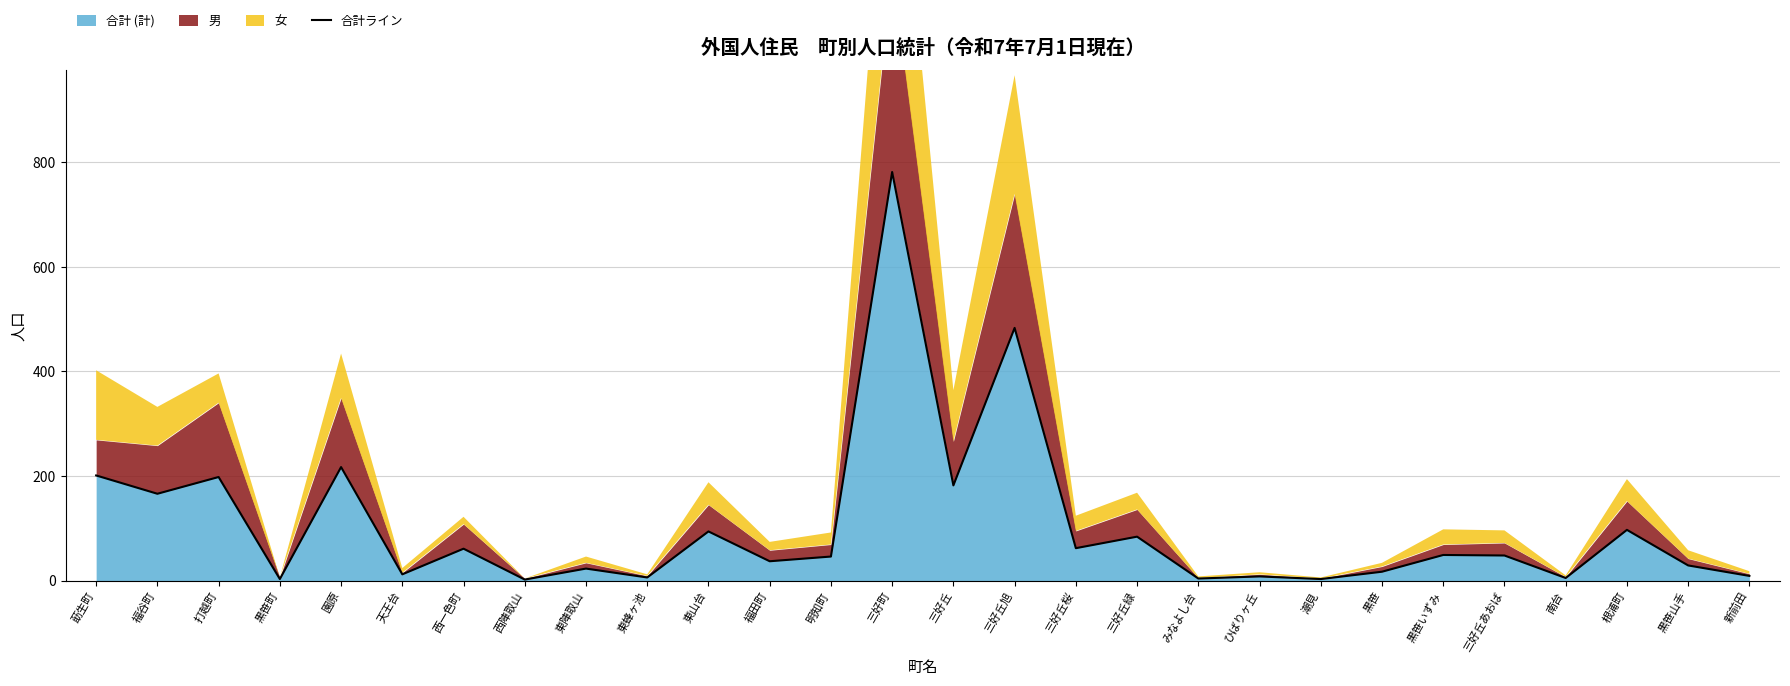

Does the chart have visible grid lines?

Yes